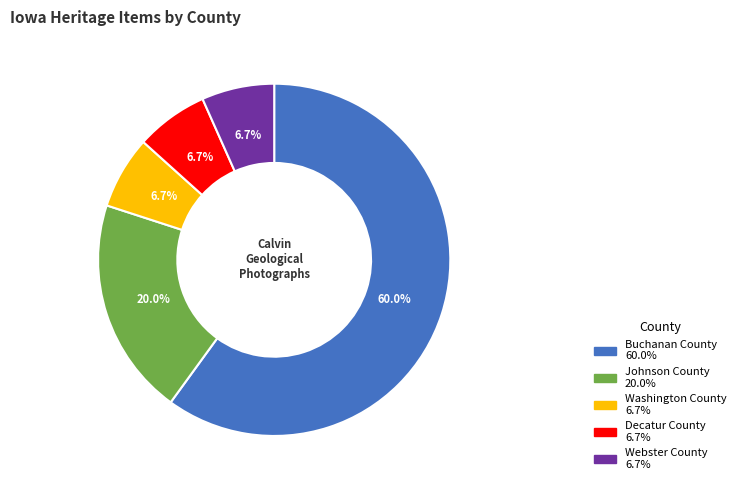

To the nearest percent, what portion does Webster County represent?

7%